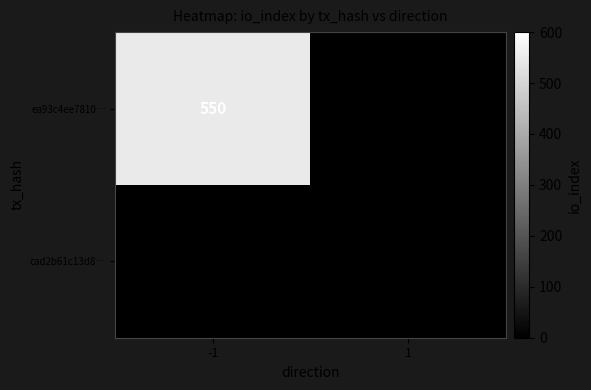

At which category is the sum across all series the highest?

-1